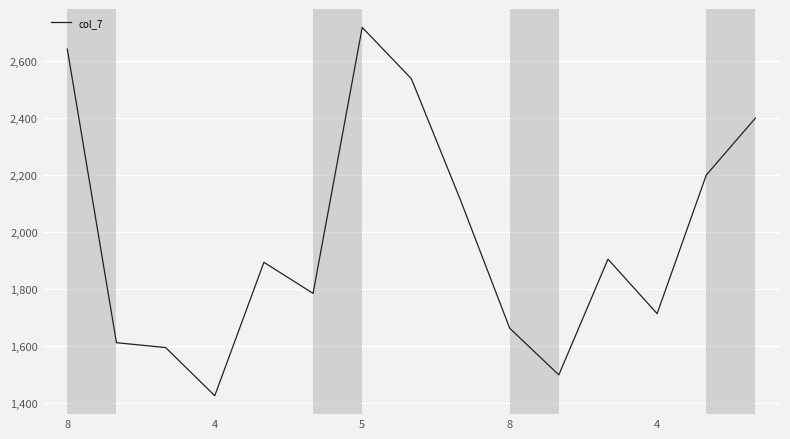

What is the difference between the maximum and minimum values?

1292